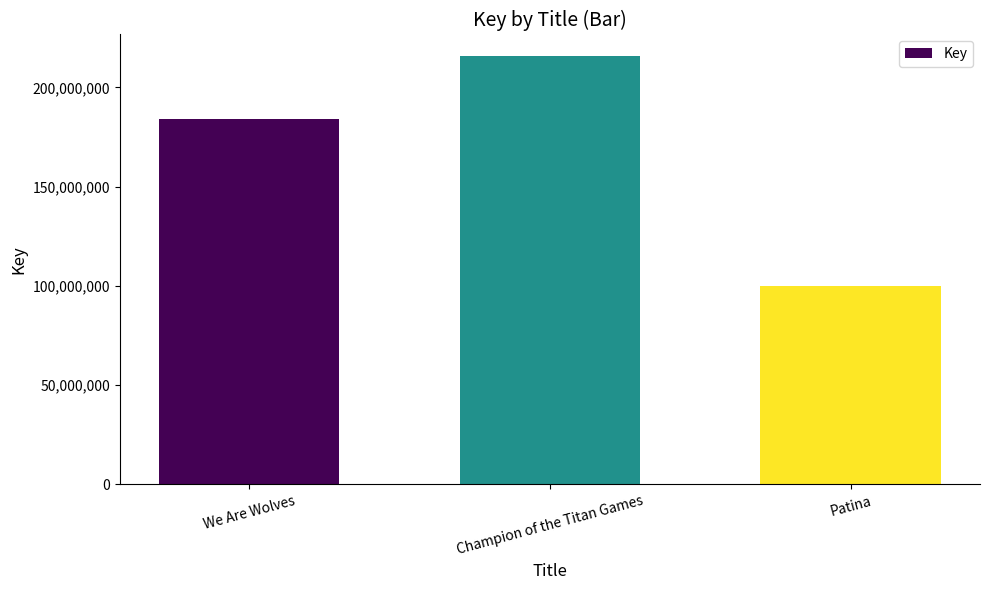

How many bars are there in total?

3